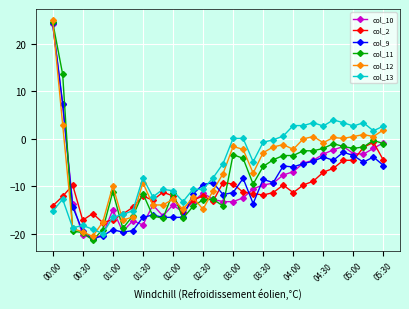

How many lines are shown in the chart?

6